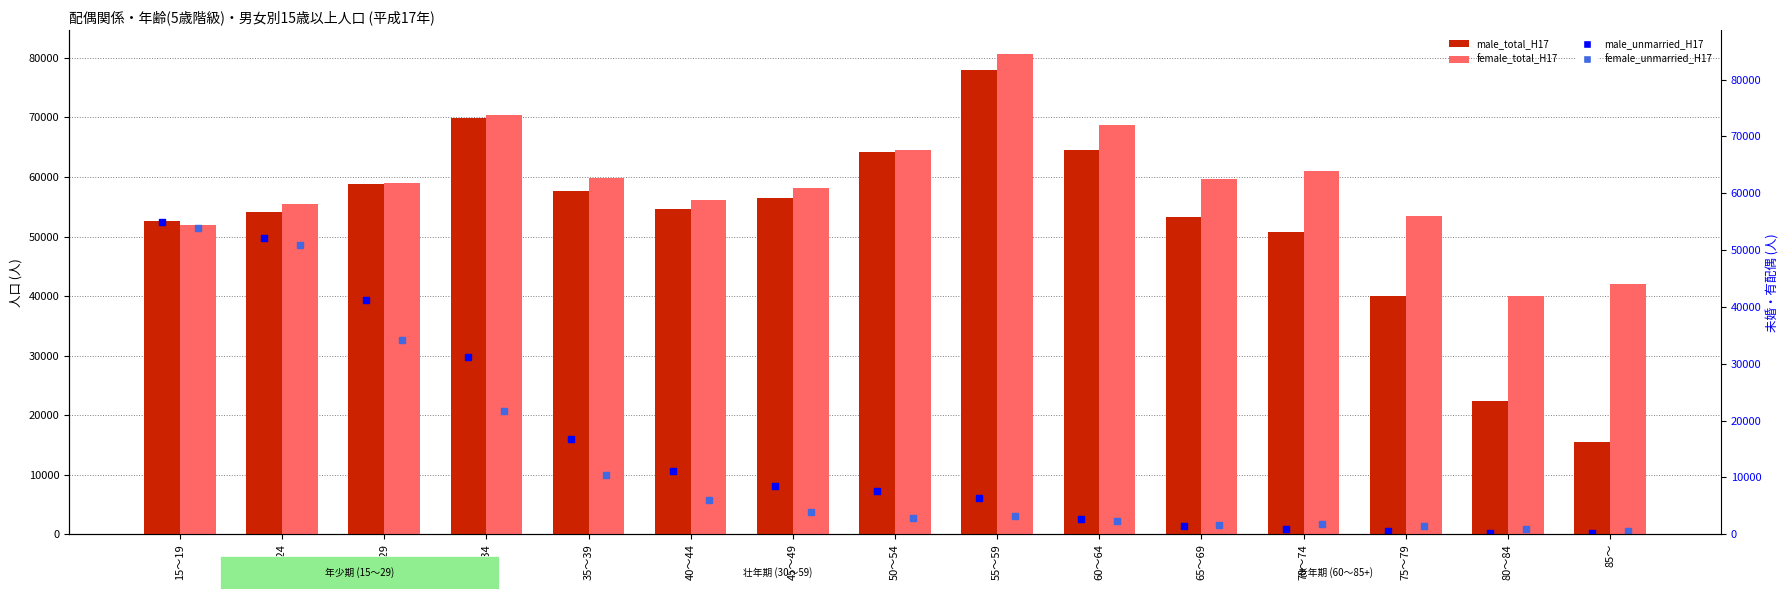

Which series reaches the maximum Y coordinate?

female_total_H17